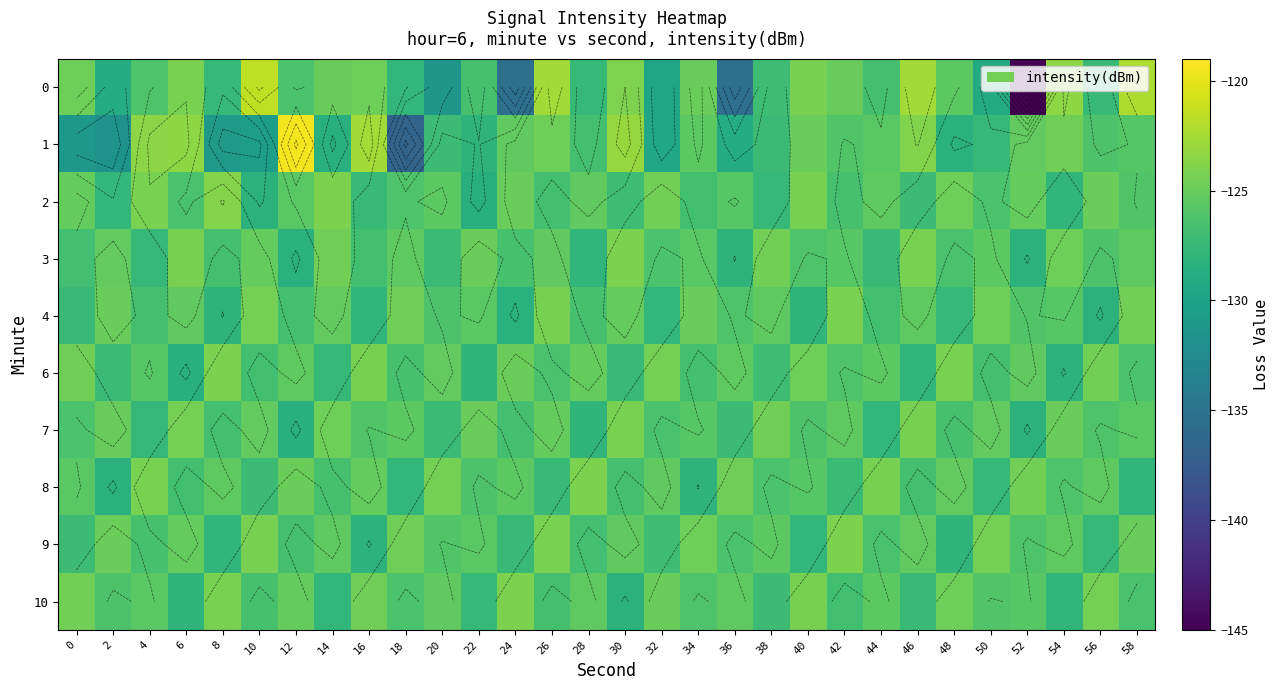

Rank the categories by 7 value from lowest to highest.

12, 52, 28, 44, 4, 20, 36, 8, 24, 48, 32, 0, 40, 56, 16, 34, 58, 18, 42, 10, 50, 26, 2, 22, 54, 14, 38, 6, 46, 30